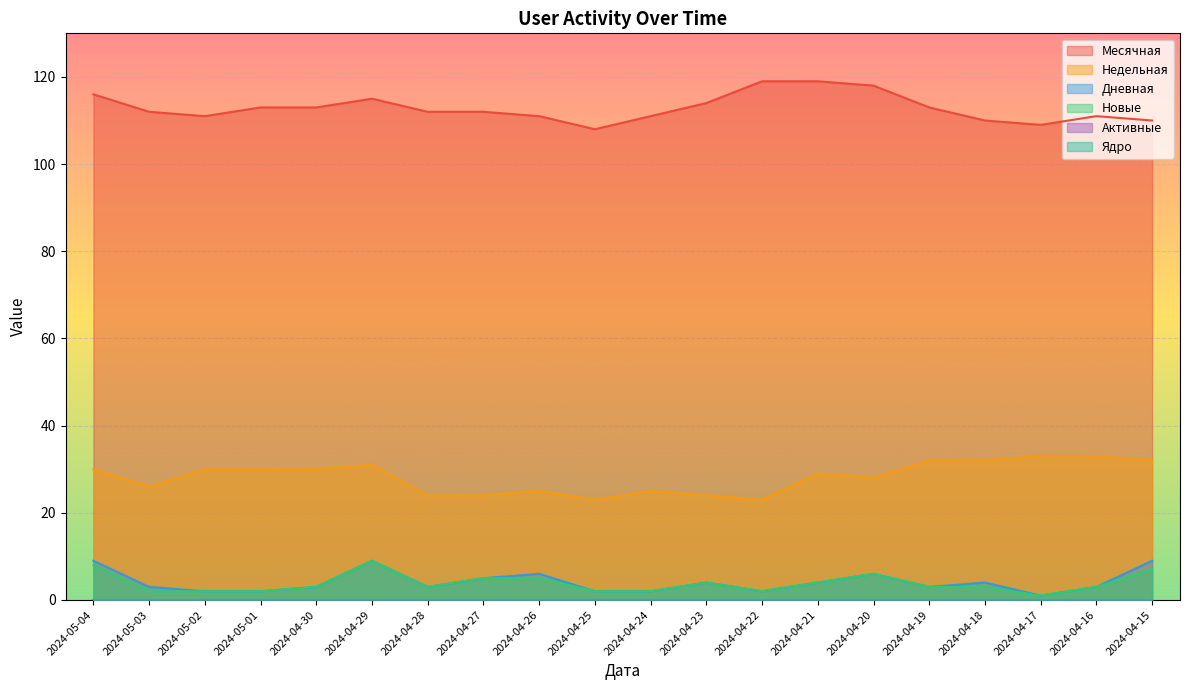

Which series has the largest range (max minus min)?

Месячная